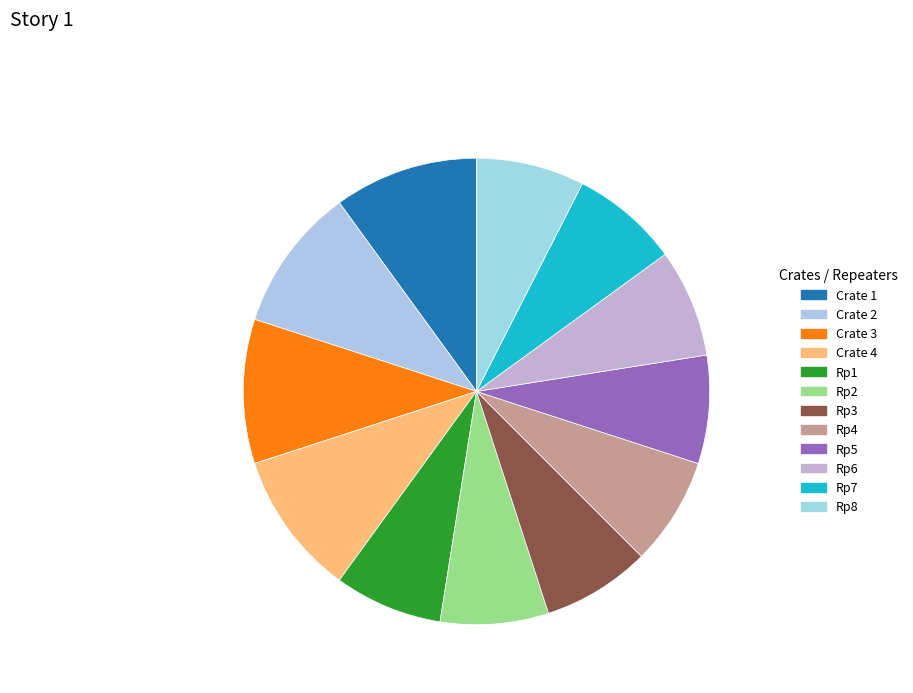

Is Rp7 the majority of the pie?

No